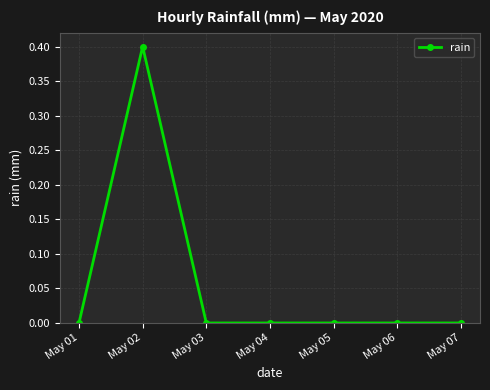

Where is the first local maximum?

May 02